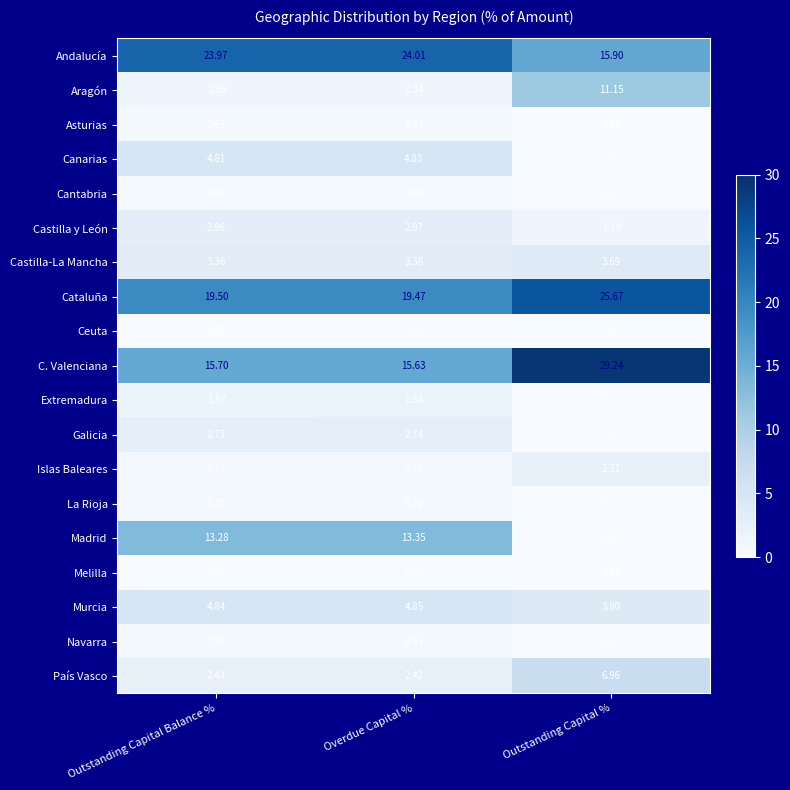

At Outstanding Capital Balance %, list the series in order from largest to smallest.

Andalucía, Cataluña, C. Valenciana, Madrid, Murcia, Canarias, Castilla-La Mancha, Castilla y León, Galicia, País Vasco, Extremadura, Aragón, Islas Baleares, La Rioja, Asturias, Navarra, Cantabria, Ceuta, Melilla